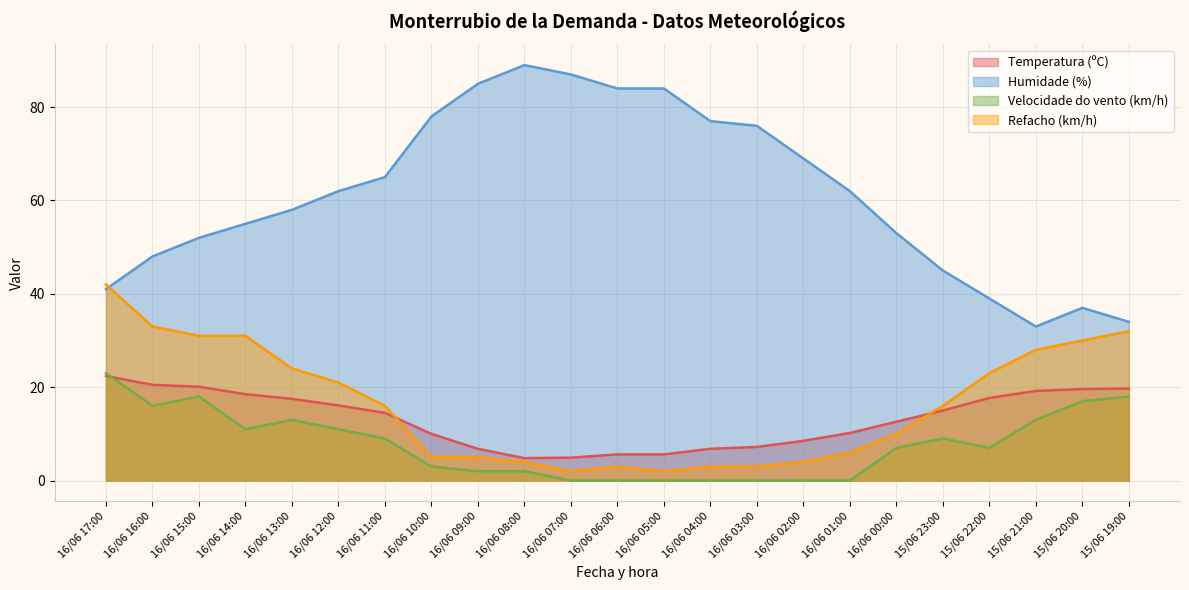

Which series ends up on top after the final intersection of Temperatura (ºC) and Velocidade do vento (km/h)?

Temperatura (ºC)